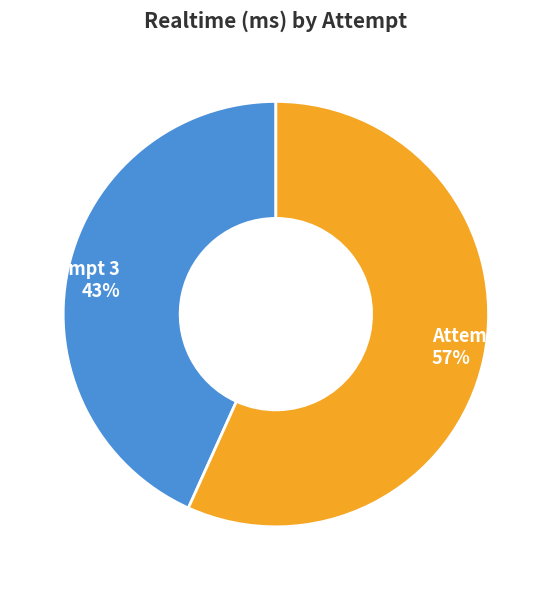

What is the ratio of the value at Attempt 1 to the value at Attempt 3?

1.3